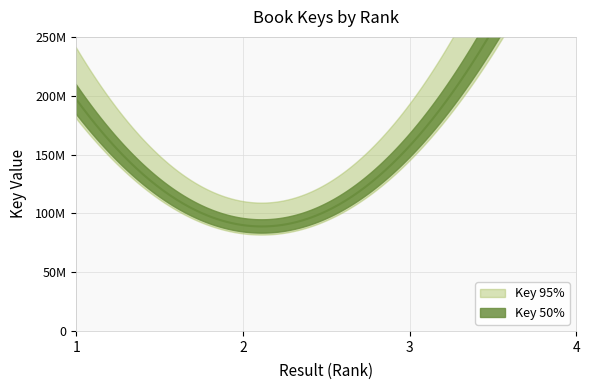

At which label does Key_95pct first exceed 208051839?

4